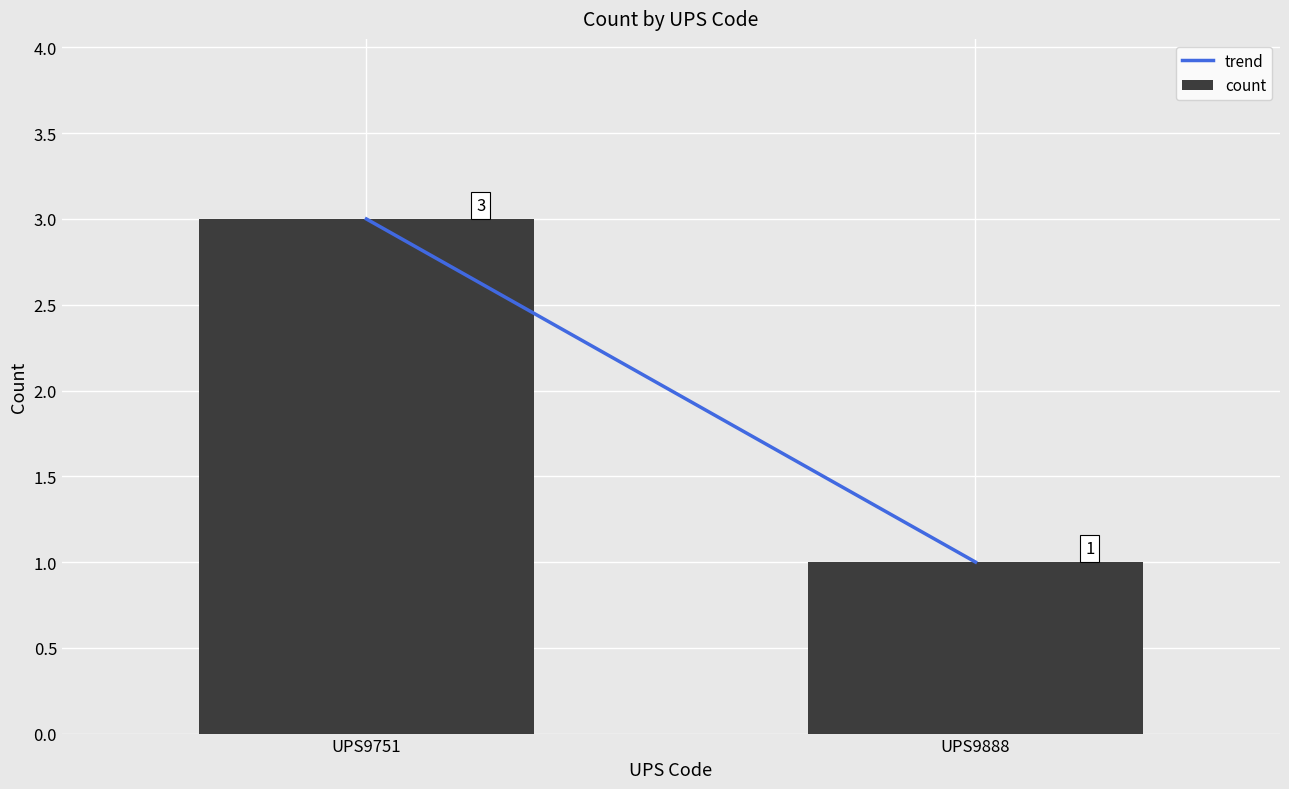

List the labels in order of value, largest first.

UPS9751, UPS9888